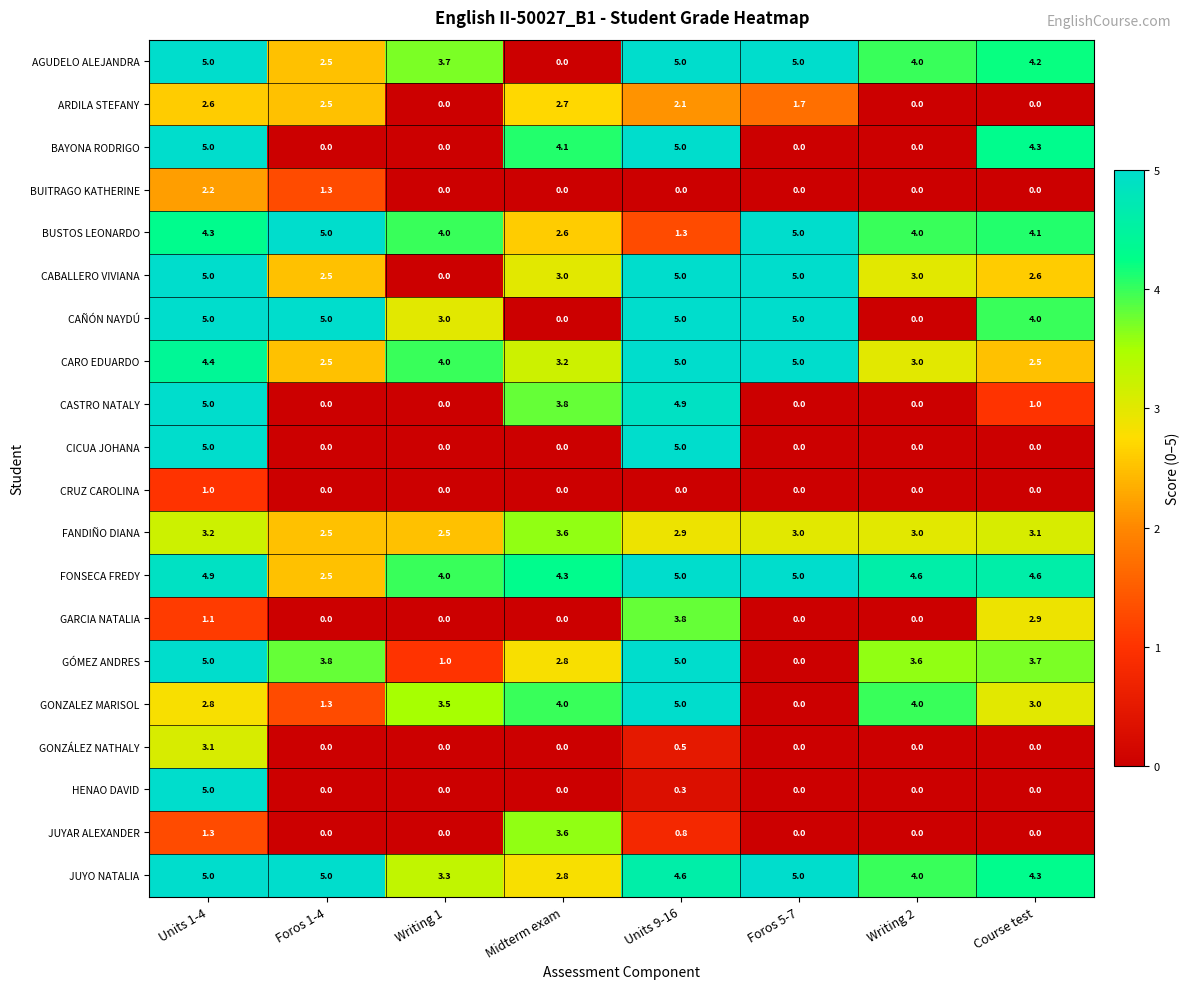

What is the difference between the maximum and second lowest values in the CABALLERO VIVIANA series?

2.5